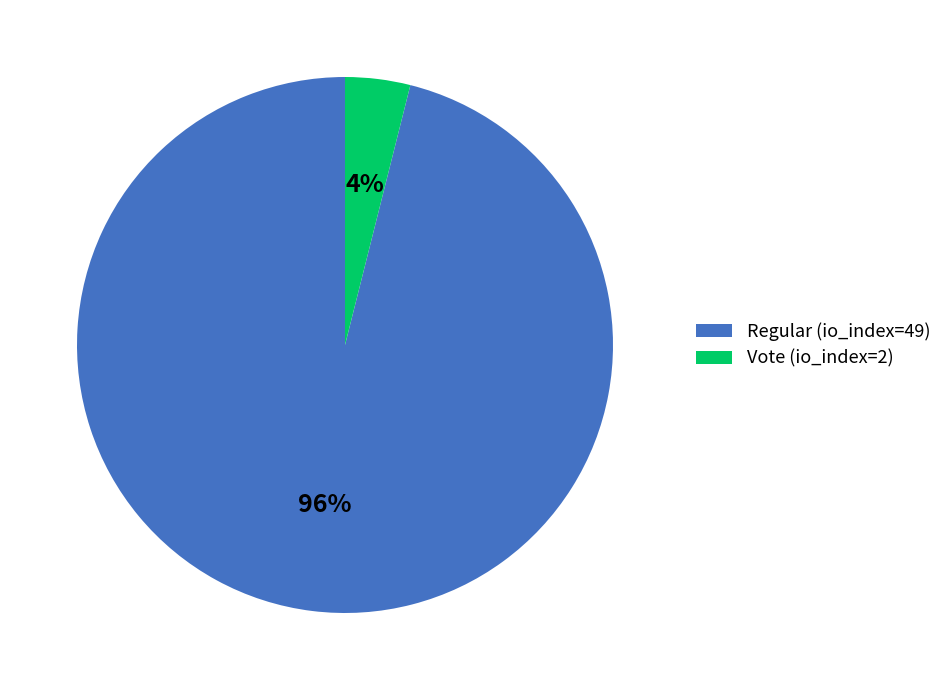

The Vote (io_index=2) slice represents 4% of the pie. True or false?

True